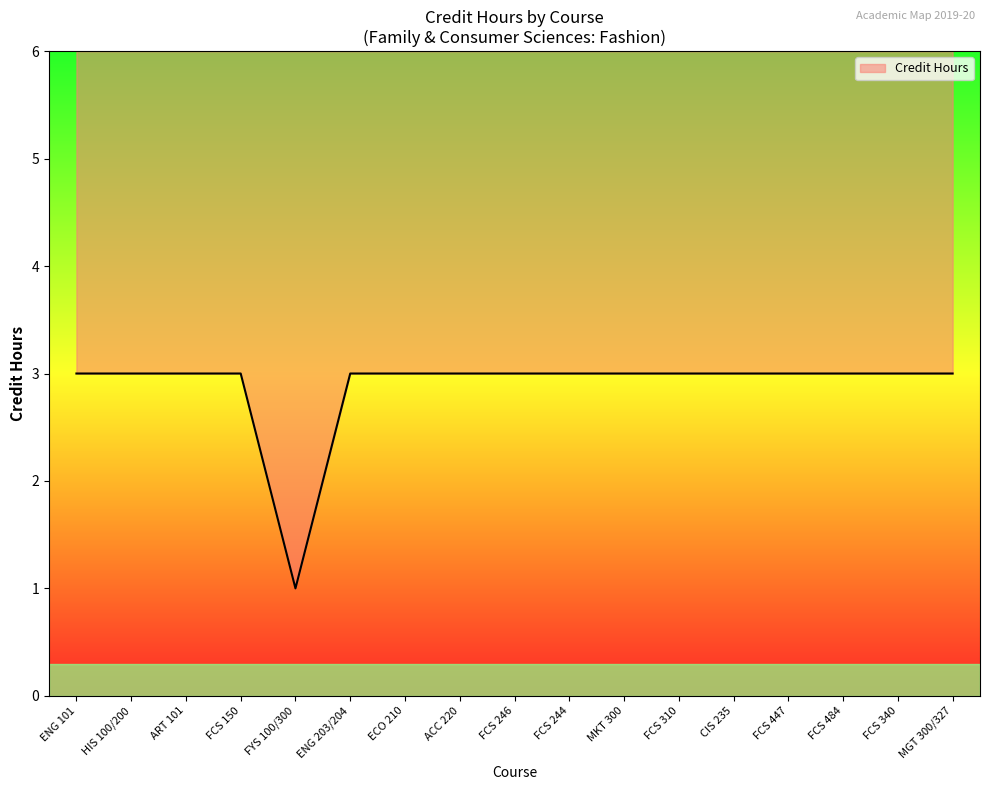

At which category does the chart reach its peak across all series?

ENG 101